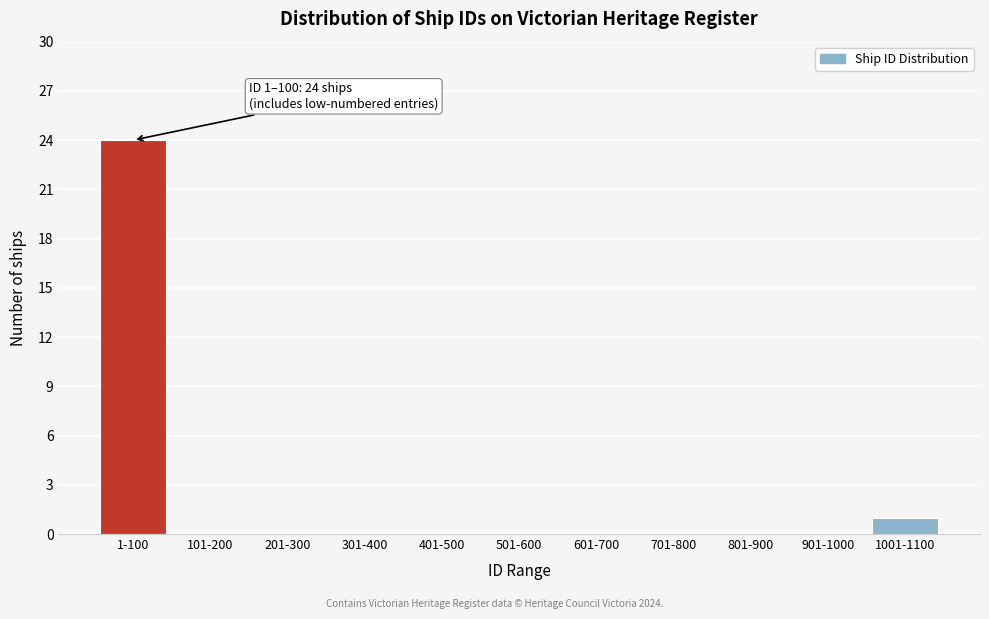

Reading right to left, what are all the values shown in this chart?

1001-1100=1	901-1000=0	801-900=0	701-800=0	601-700=0	501-600=0	401-500=0	301-400=0	201-300=0	101-200=0	1-100=24